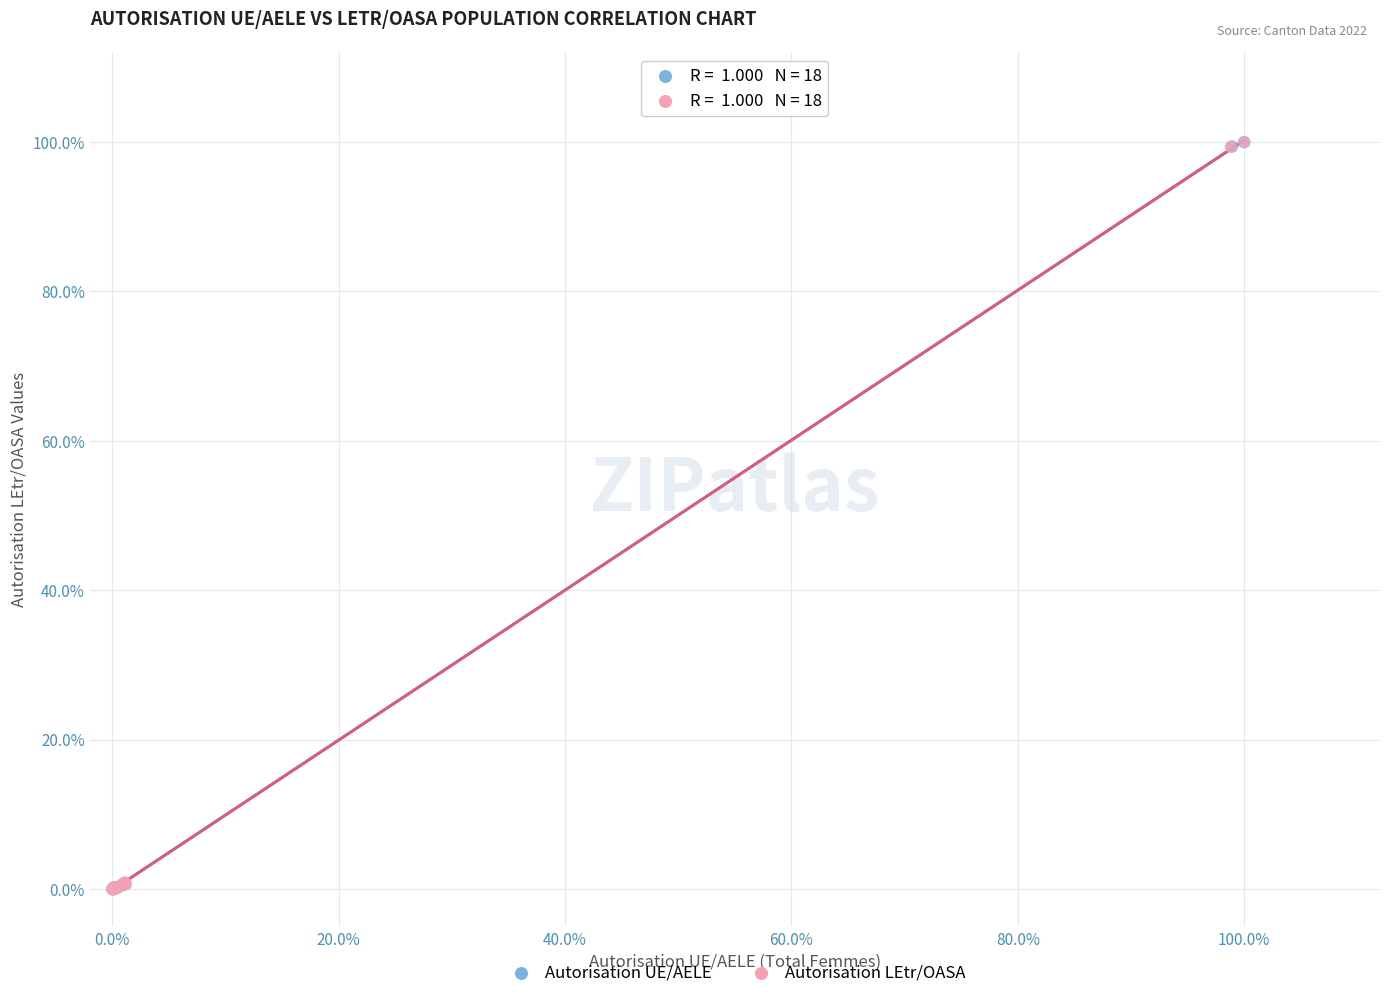

What are all the series names shown in the legend?

Autorisation UE/AELE, Autorisation LEtr/OASA